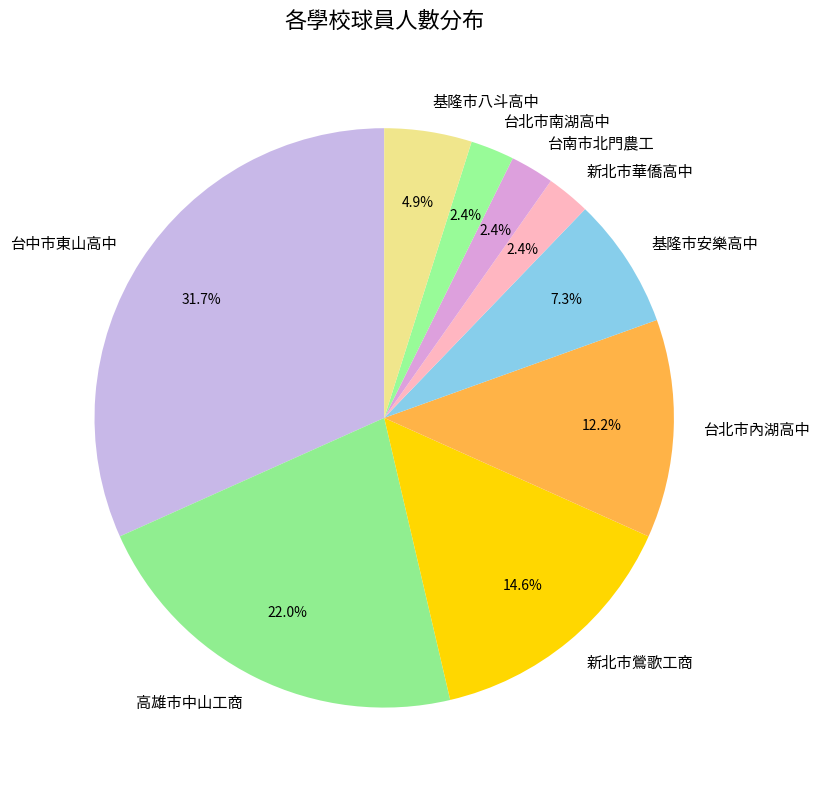

The 台北市內湖高中 slice represents 12% of the pie. True or false?

True